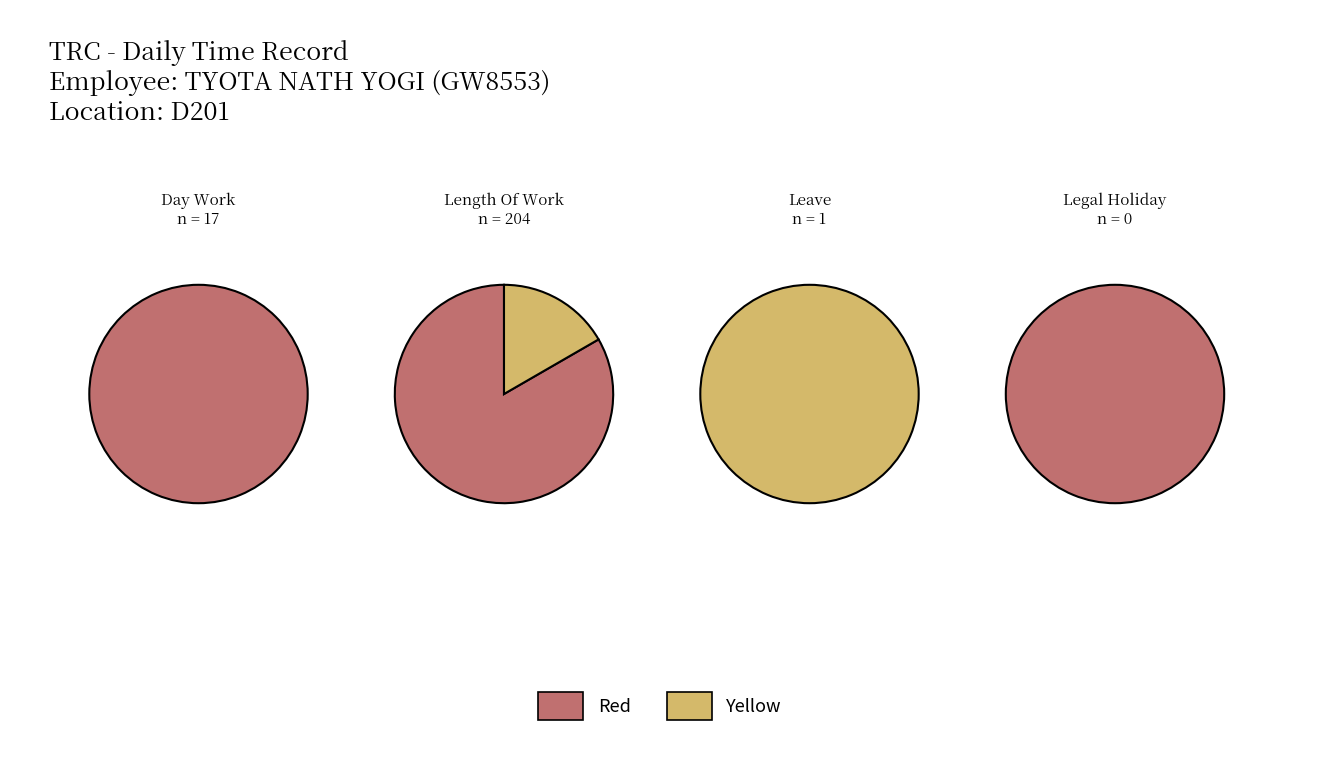

What is the spread (max minus min) of values at Leave?

1